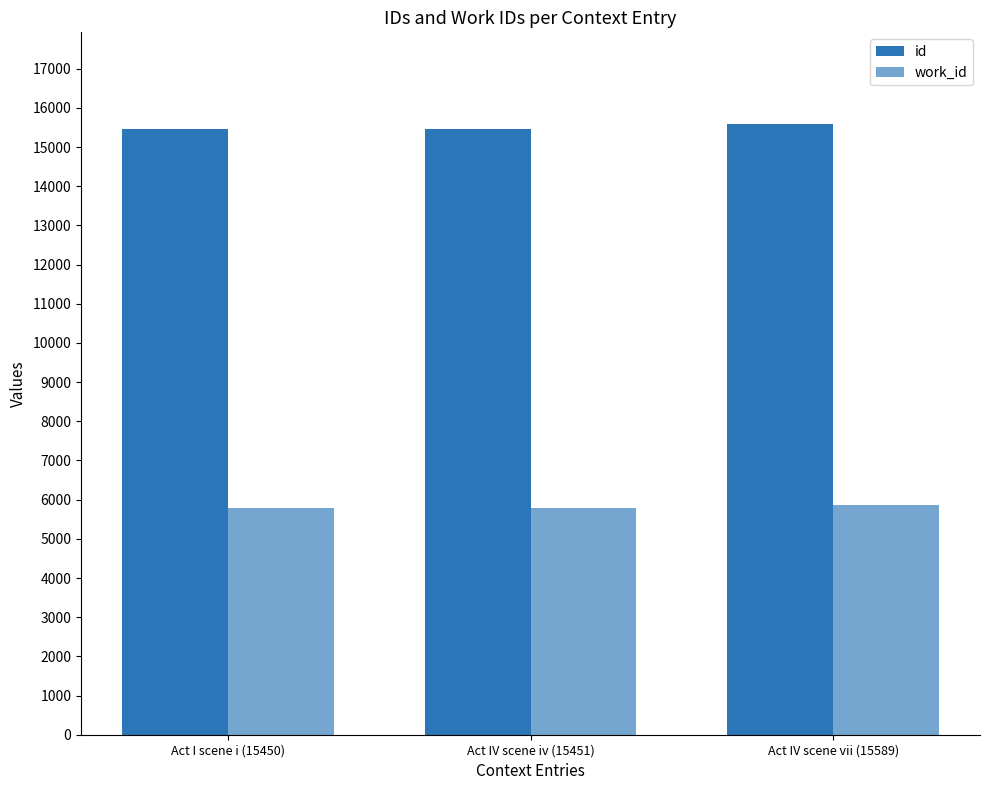

At how many categories does at least one series exceed 13441?

3